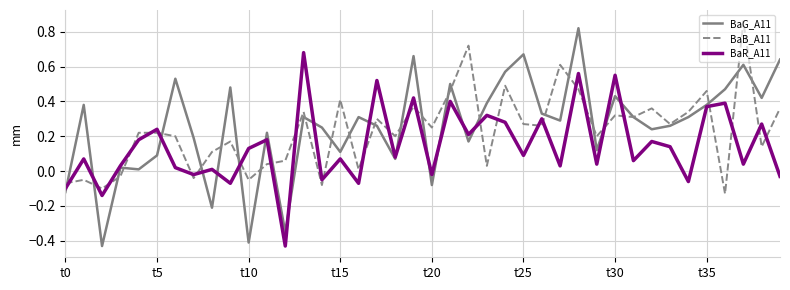

True or false: BaG_A11 has more than 1 interior local peaks.

True